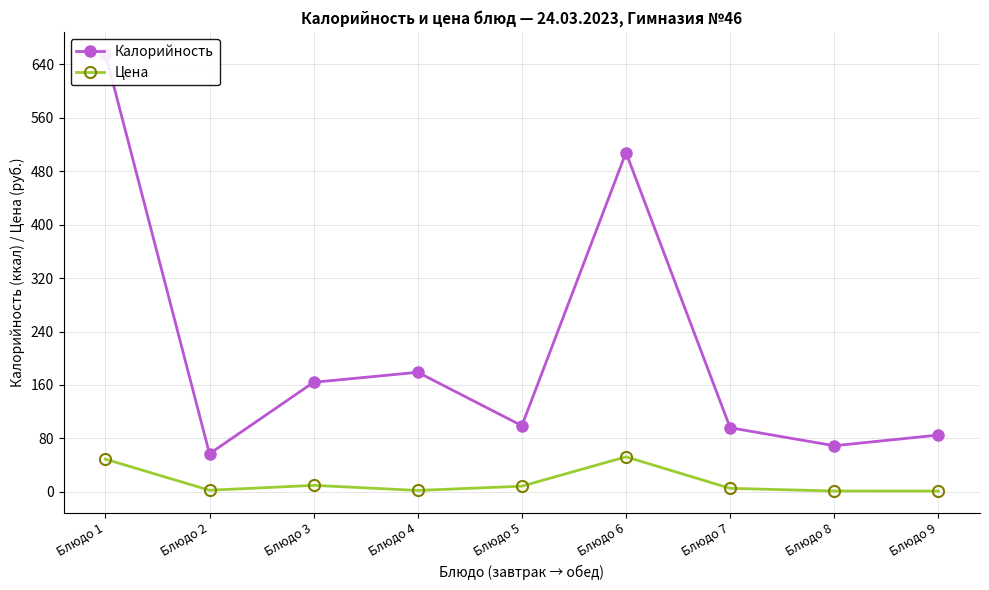

What is the difference between the maximum and minimum values in the Калорийность series?

599.0